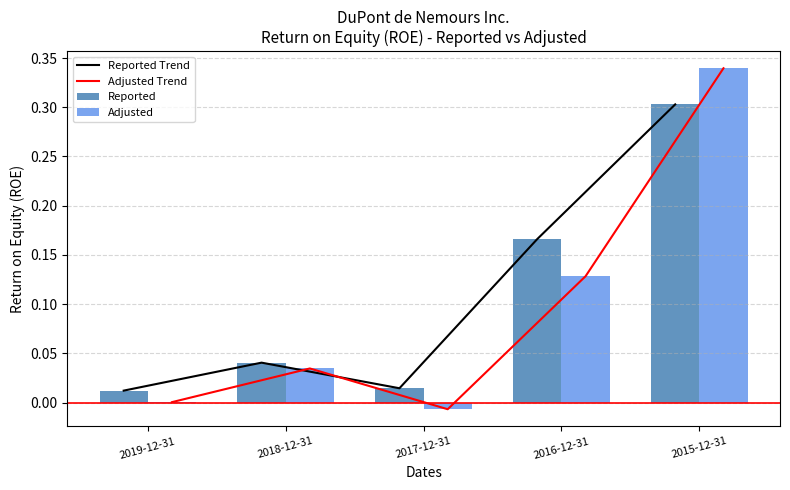

What is the sum of all Reported Trend values?

0.5